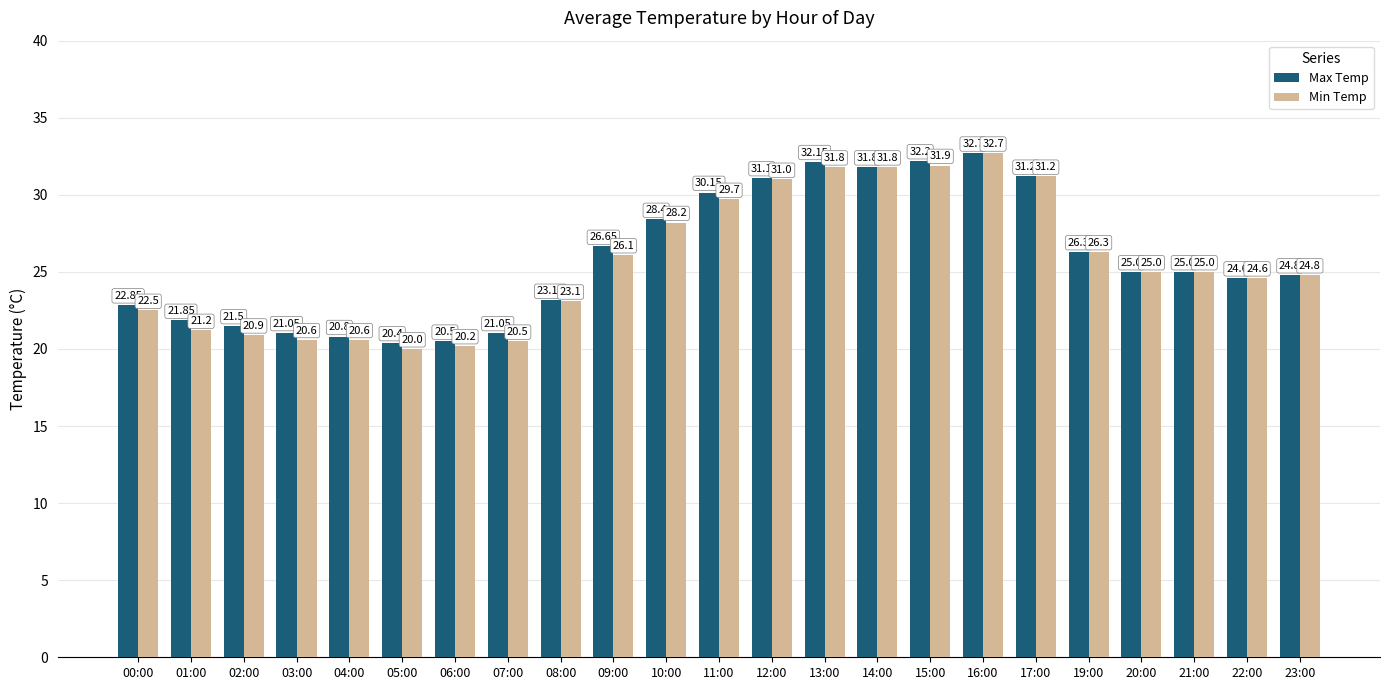

What is the average value of the Min Temp series?

25.6